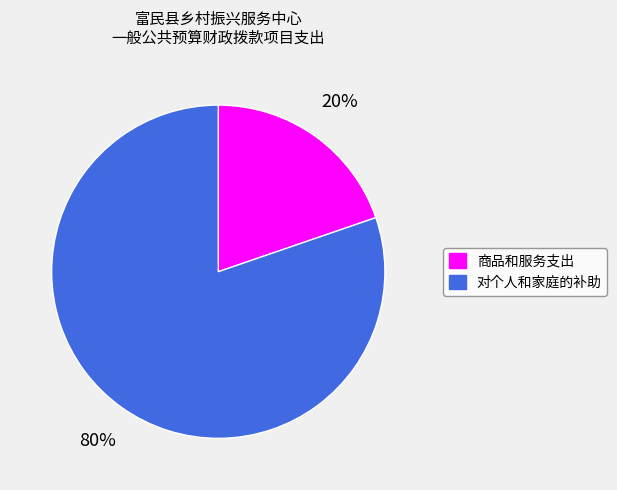

How many slices are in this pie chart?

2